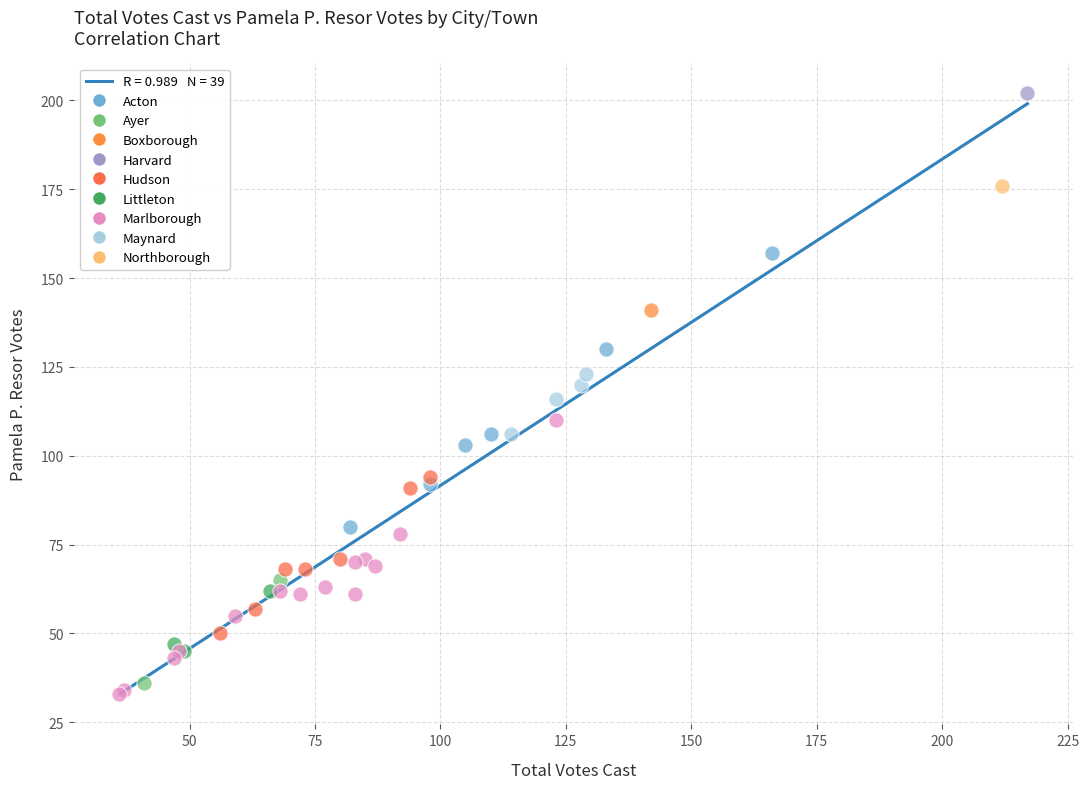

Which series reaches the maximum Y coordinate?

Harvard